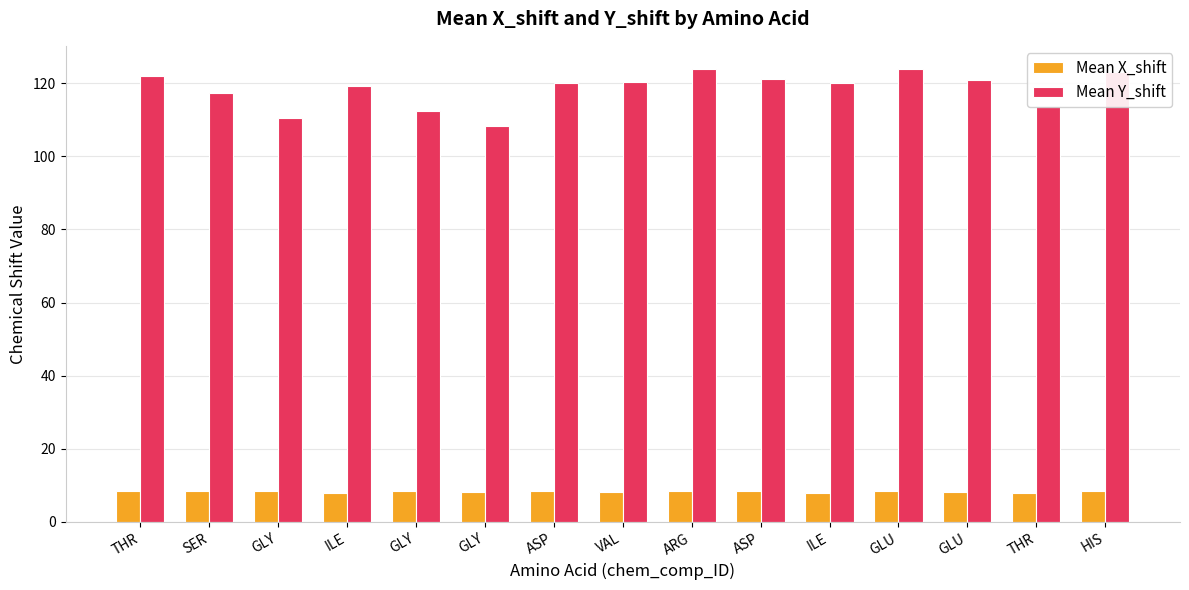

True or false: Mean Y_shift has a value of 121.1 at ASP.

True